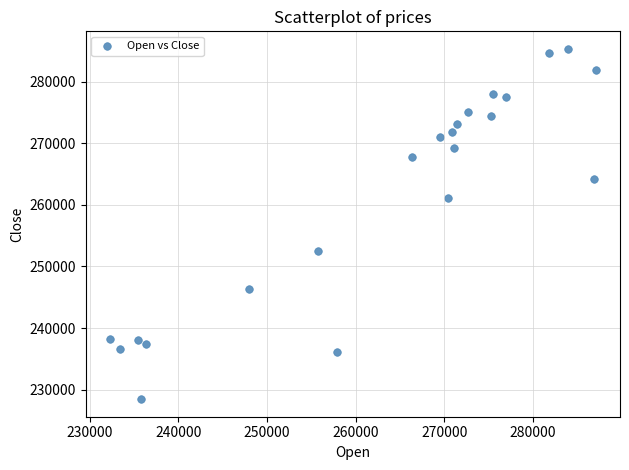

What is the range of X values (max minus min)?

54784